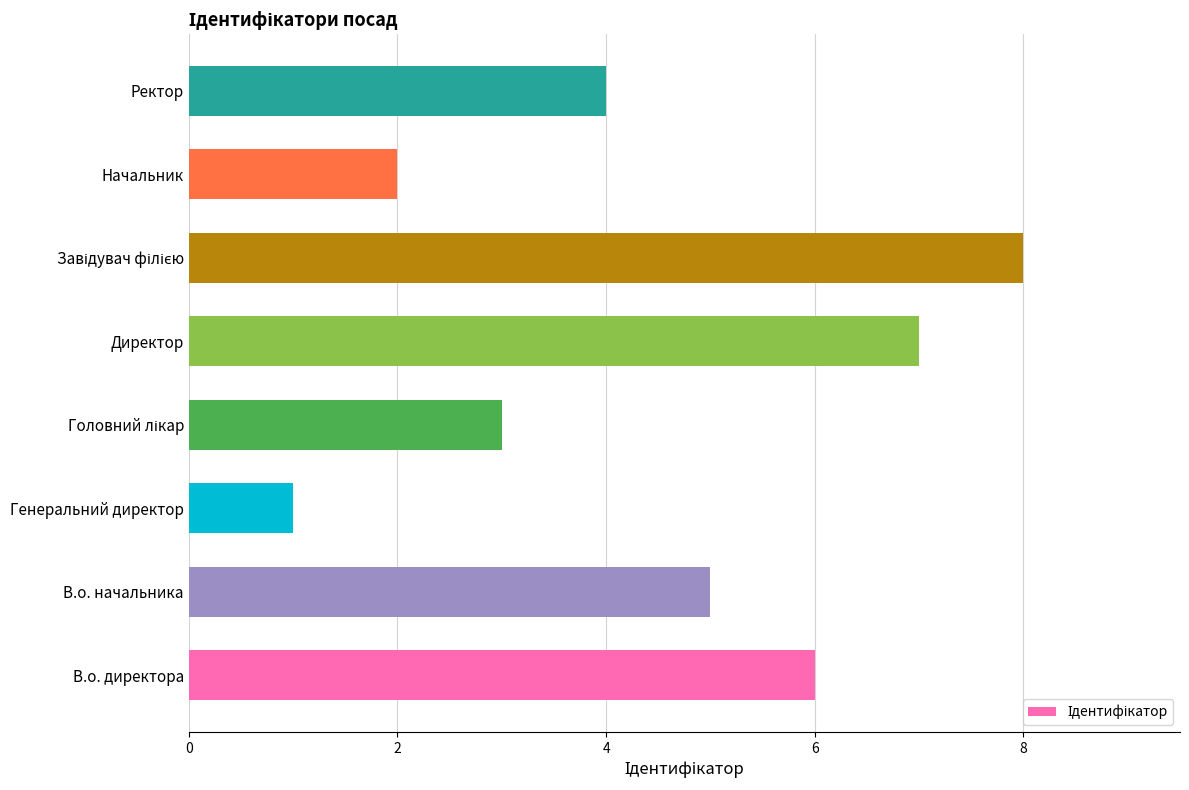

What is the minimum value shown in the chart?

1